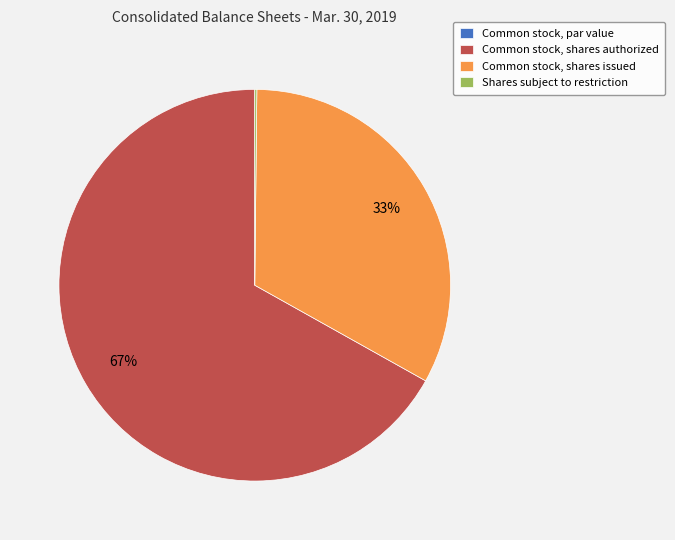

Is there a majority slice in this chart?

Yes